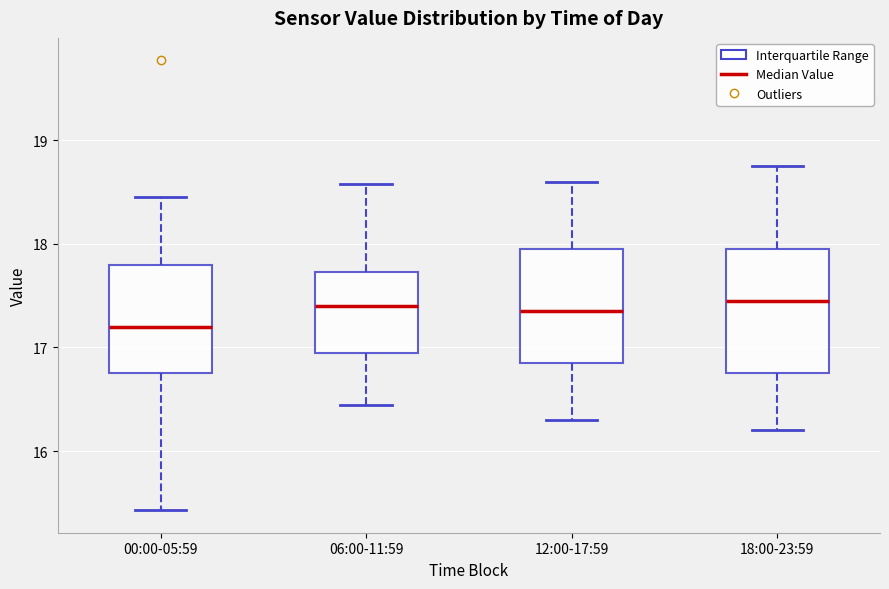

Where does the lower whisker of the box for 06:00-11:59 end on the y-axis? The values are not printed on the chart, so give them approximately, as read against the axis.

16.5